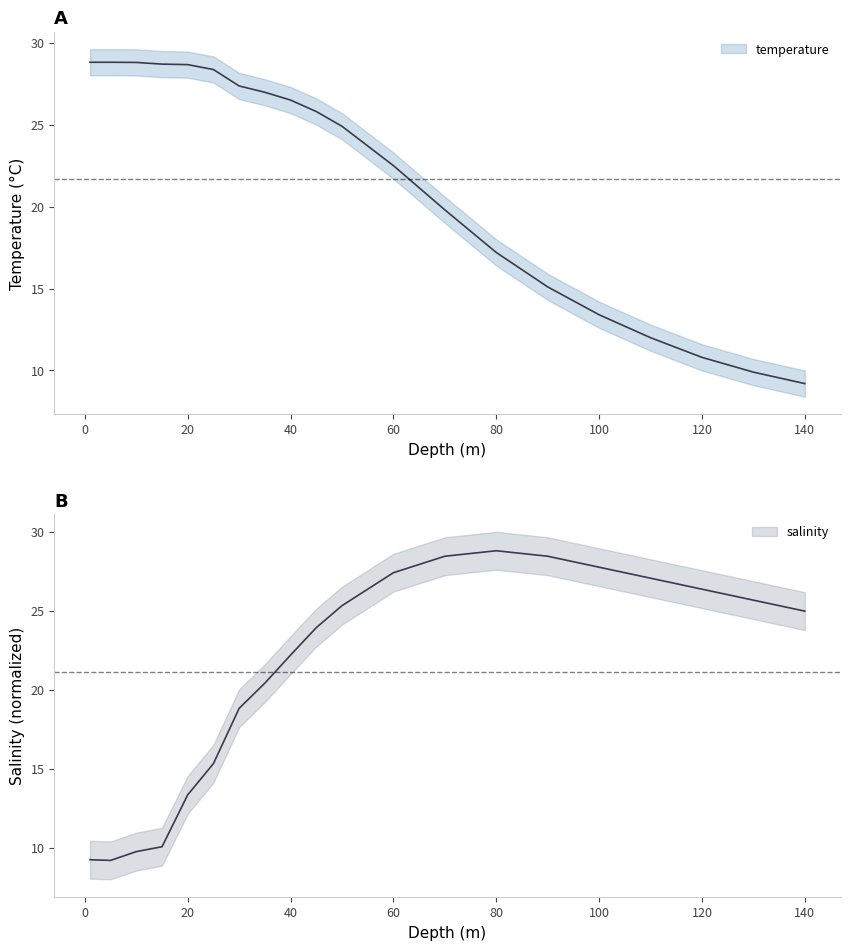

At which label is temperature closest to 19?

70.0